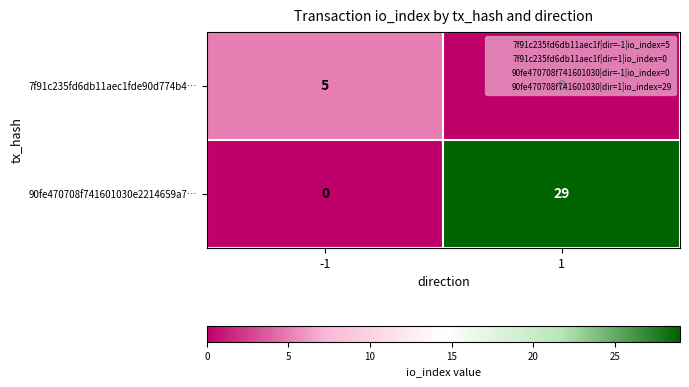

Which label corresponds to the largest value in the chart?

1